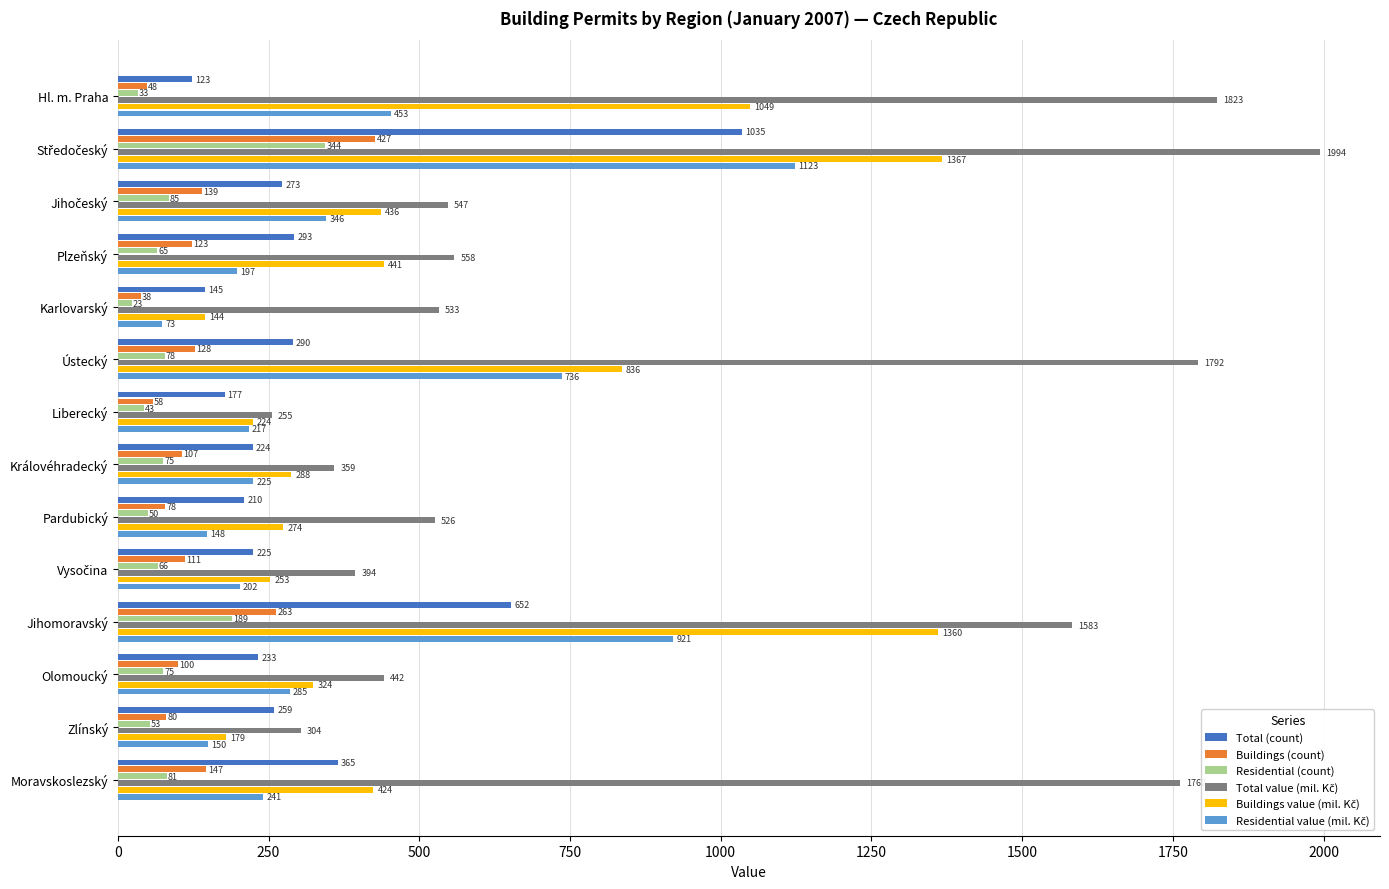

What is the spread (max minus min) of values at Moravskoslezský?

1681